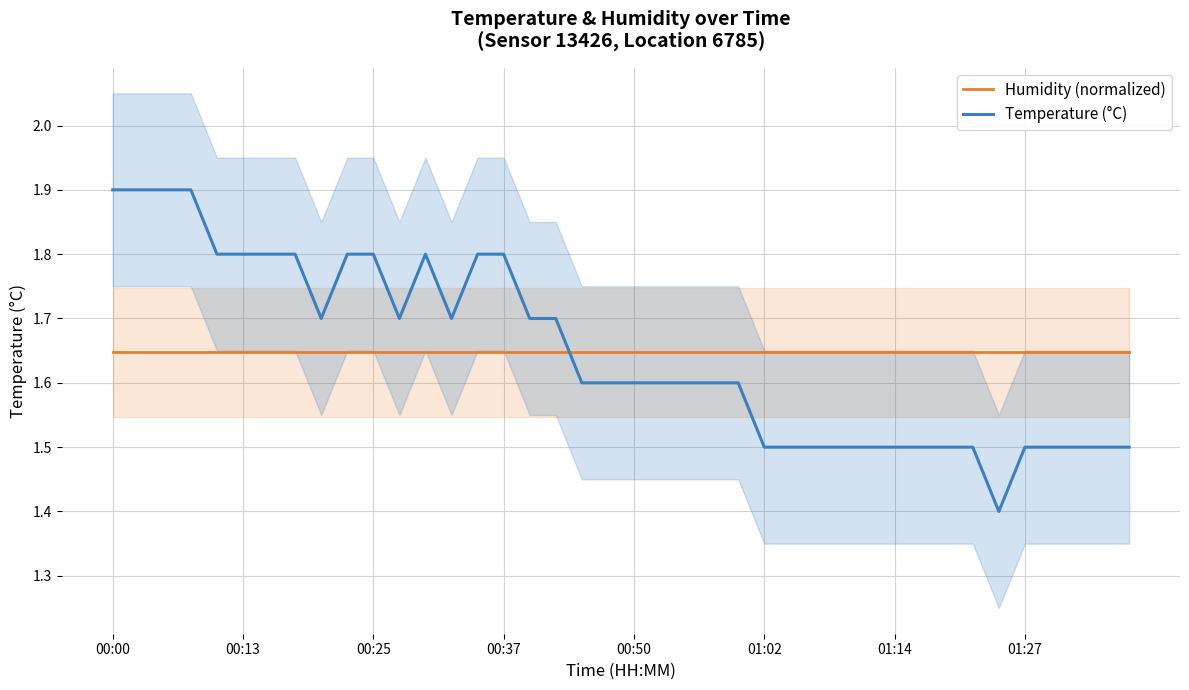

At 29, list the series in order from largest to smallest.

Humidity (normalized), Temperature (°C)